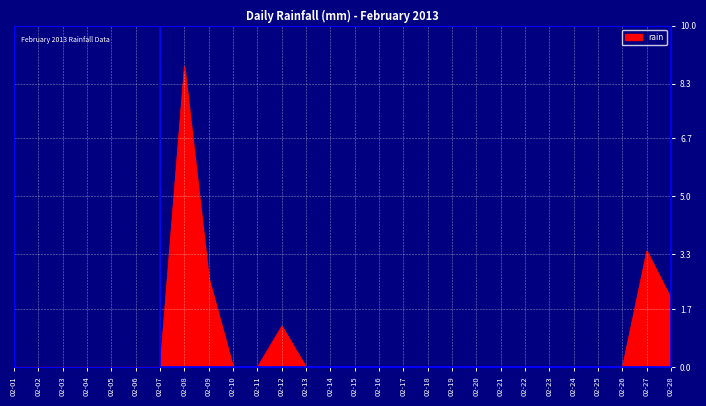

How many lines are shown in the chart?

1